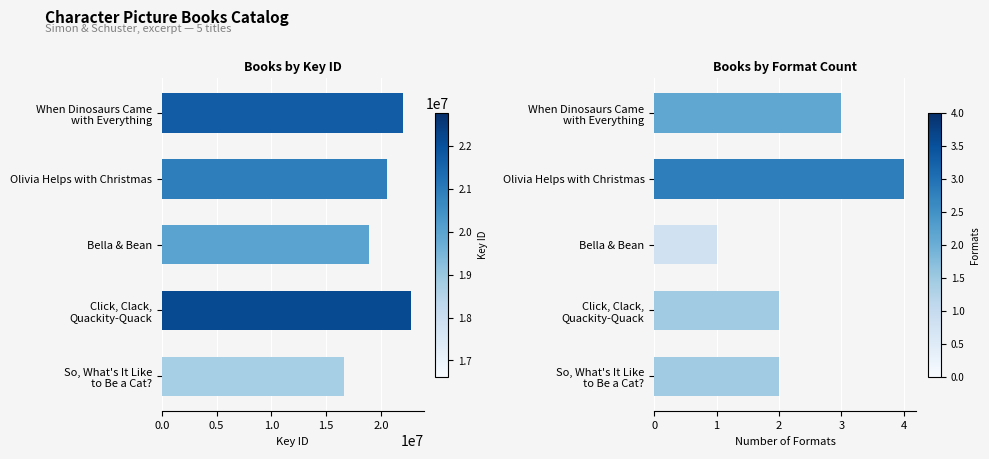

Is the value of Key ID at When Dinosaurs Came with Everything greater than the value of Format Count at Bella & Bean?

Yes